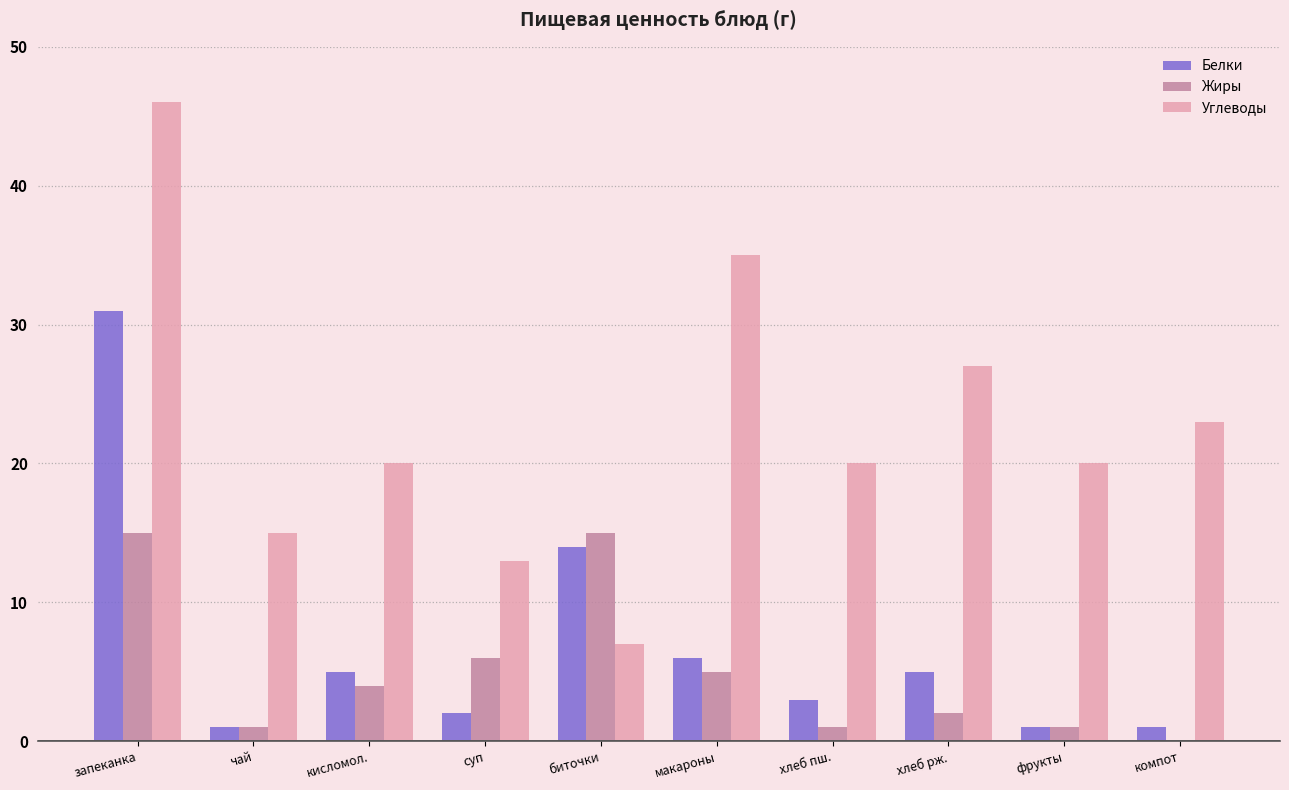

True or false: Жиры has a value of 1 at фрукты.

True